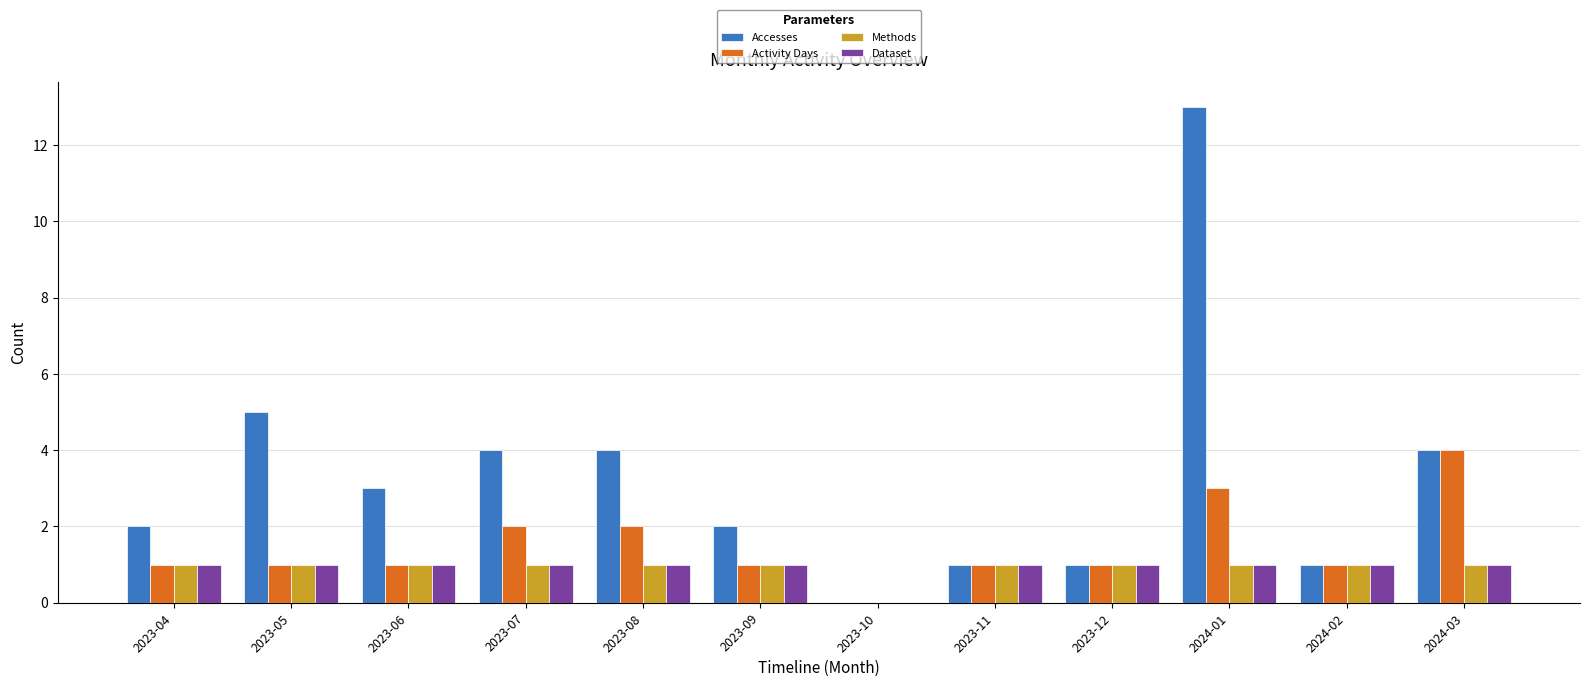

What is the greatest value displayed?

13